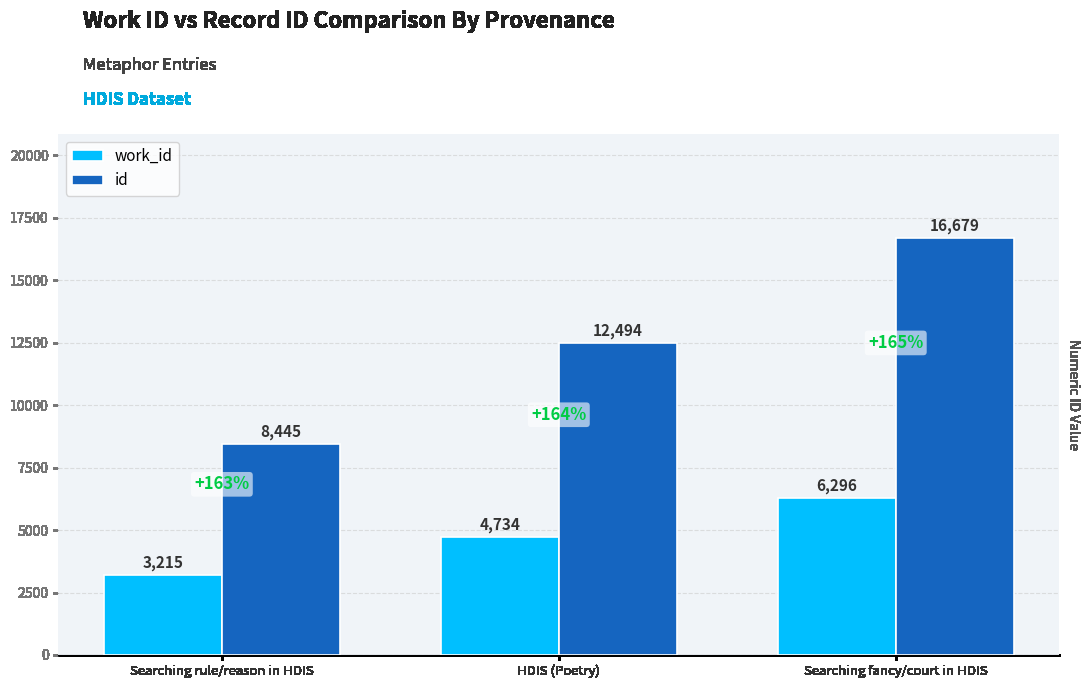

Rank the series by their maximum value, from lowest to highest.

work_id, id